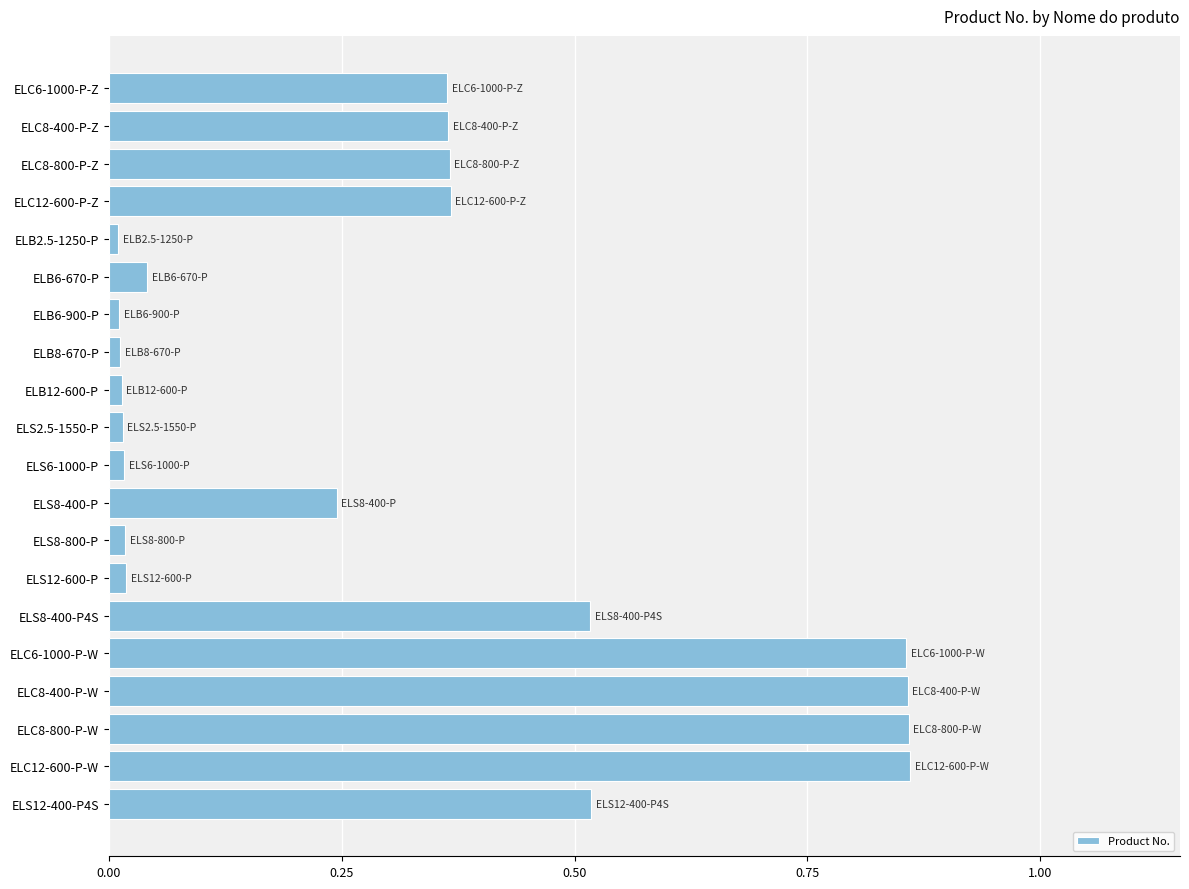

Is it true that the value at ELB6-670-P is 0.0?

True